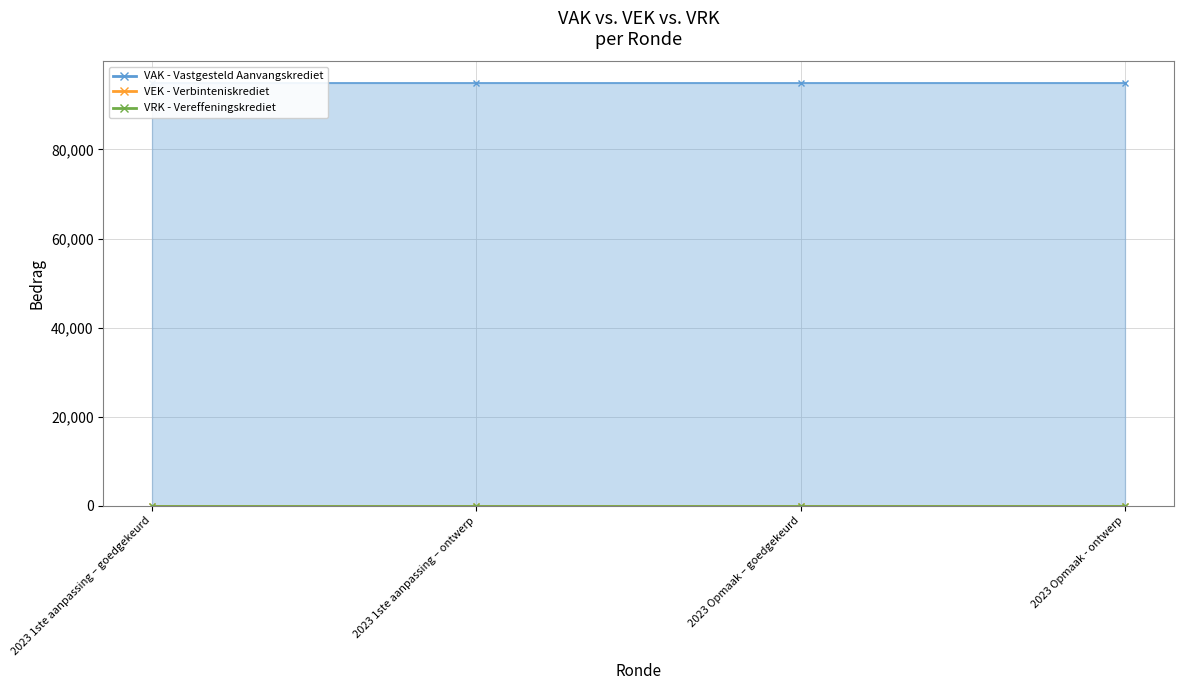

True or false: VAK and VEK cross at least once.

False